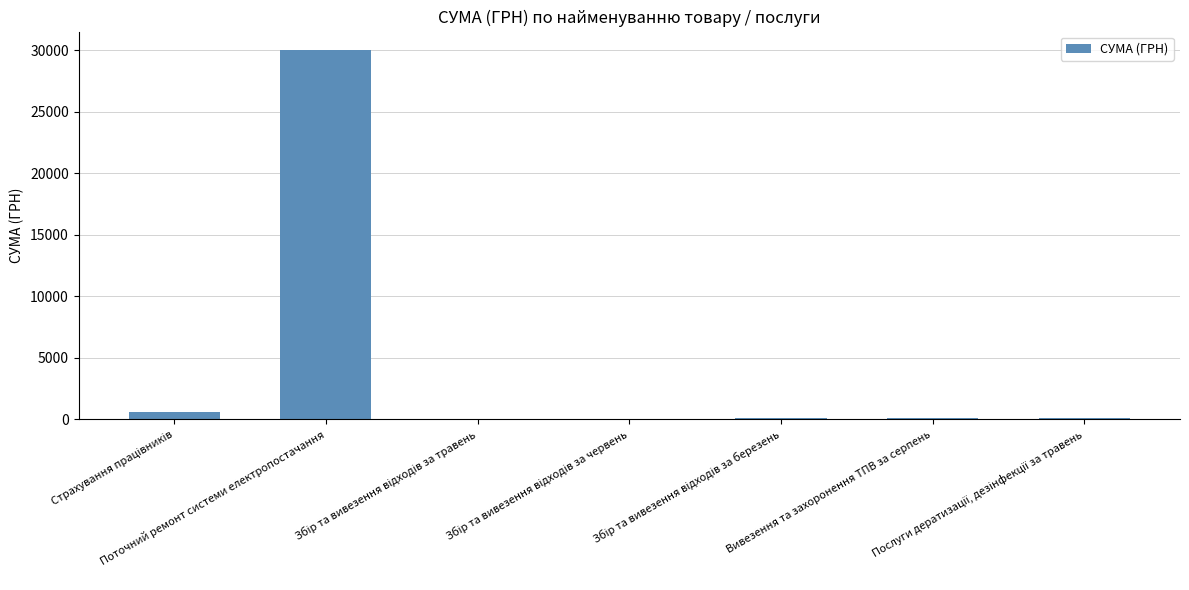

What is the maximum value shown in the chart?

30000.0